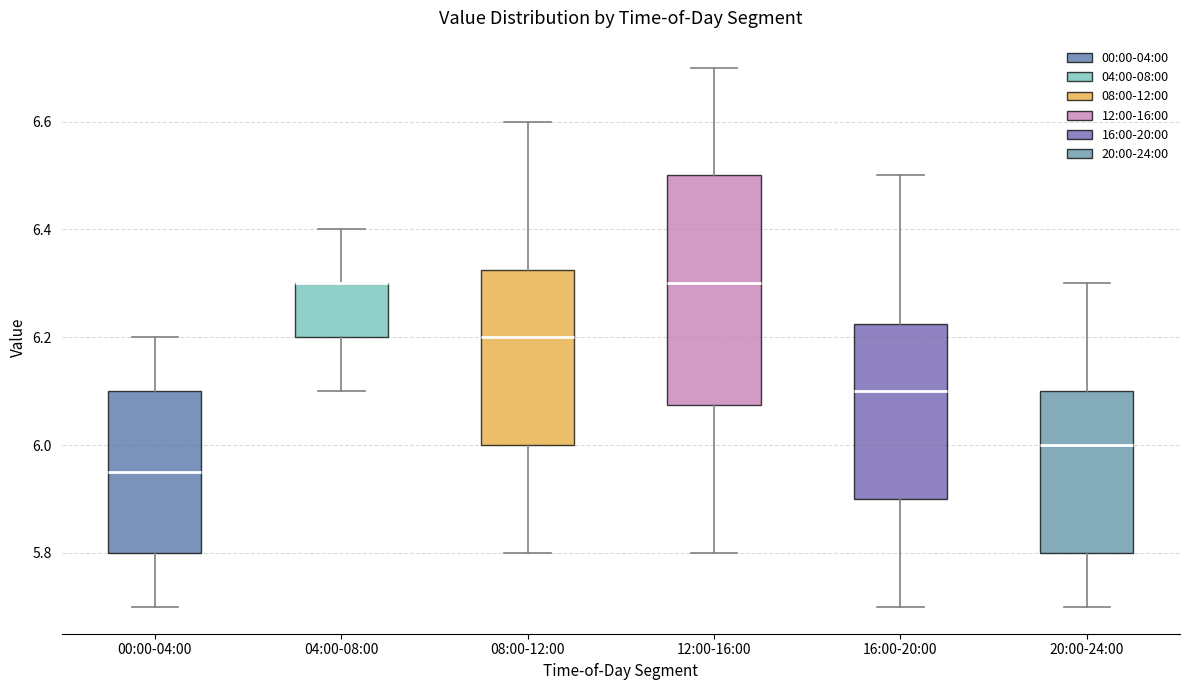

Reading left to right, read every box against the y-axis: the position of its median line, the range the box covers, and the ends of its whiskers. The values are not printed on the chart, so give them approximately, as read against the axis.

00:00-04:00: median 5.96, box 5.80 to 6.10, whiskers 5.70 to 6.20
04:00-08:00: median 6.30 (drawn on the box's upper edge), box 6.20 to 6.30, whiskers 6.10 to 6.40
08:00-12:00: median 6.20, box 6.00 to 6.32, whiskers 5.80 to 6.60
12:00-16:00: median 6.30, box 6.08 to 6.50, whiskers 5.80 to 6.70
16:00-20:00: median 6.10, box 5.90 to 6.22, whiskers 5.70 to 6.50
20:00-24:00: median 6.00, box 5.80 to 6.10, whiskers 5.70 to 6.30